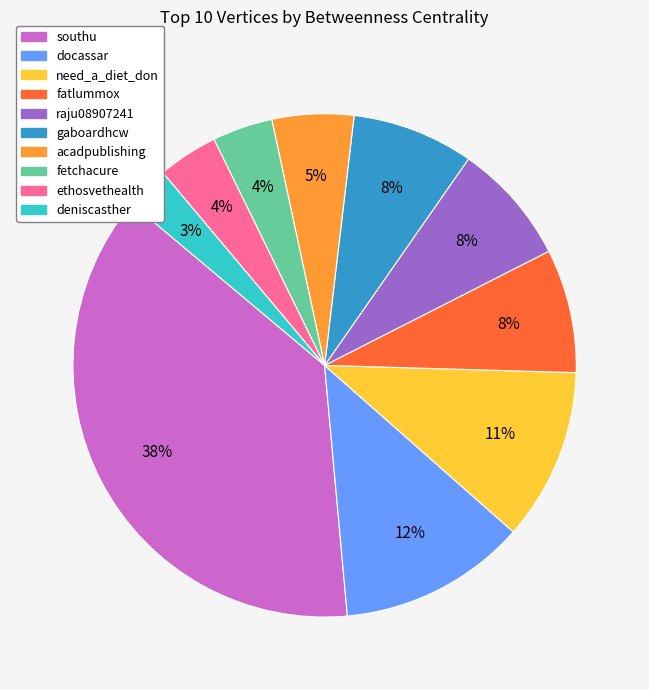

Is southu the majority of the pie?

No